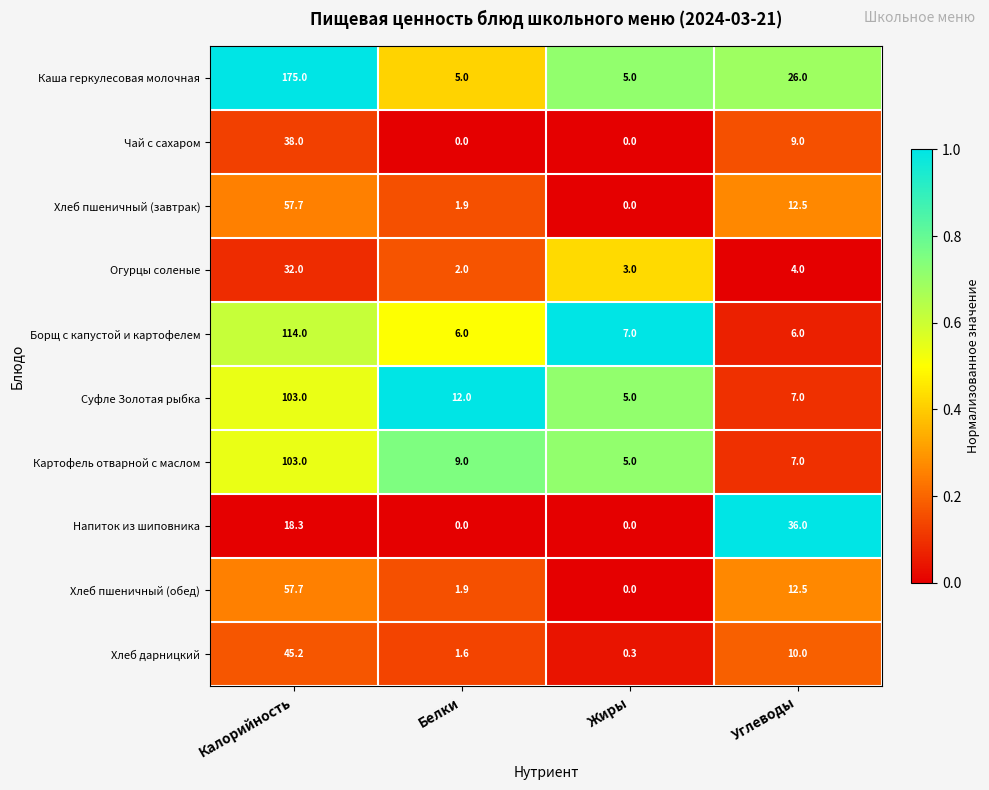

Which series has the largest total across all categories?

Каша геркулесовая молочная